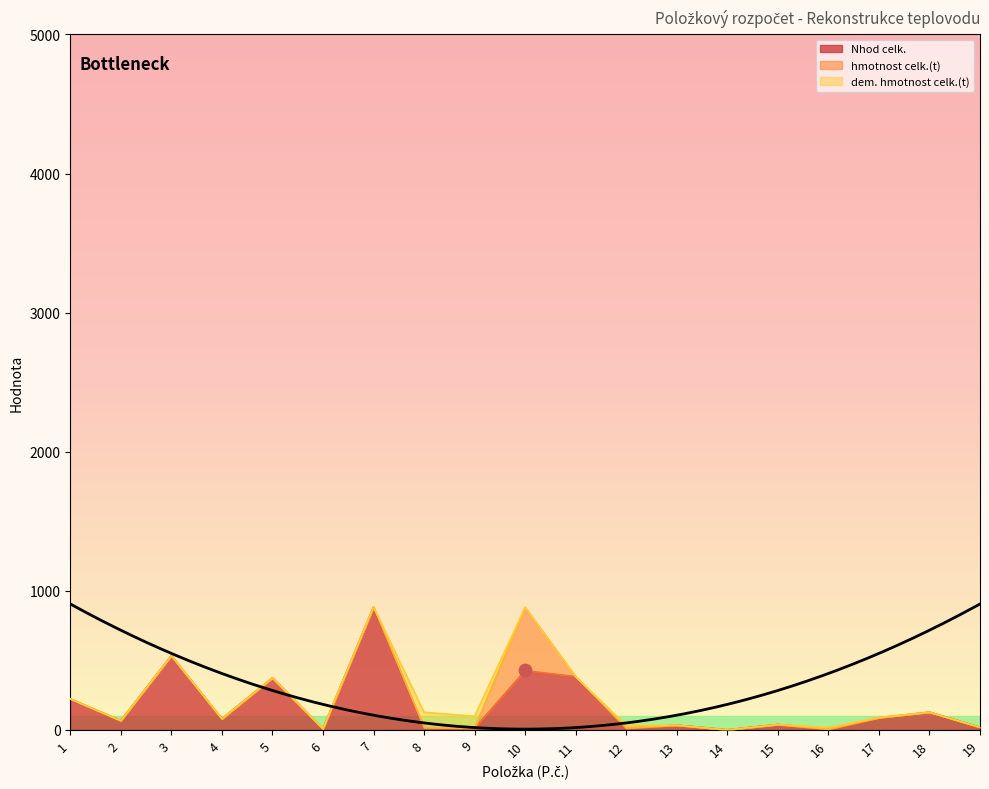

Which series contains the highest Y value?

Nhod celk.